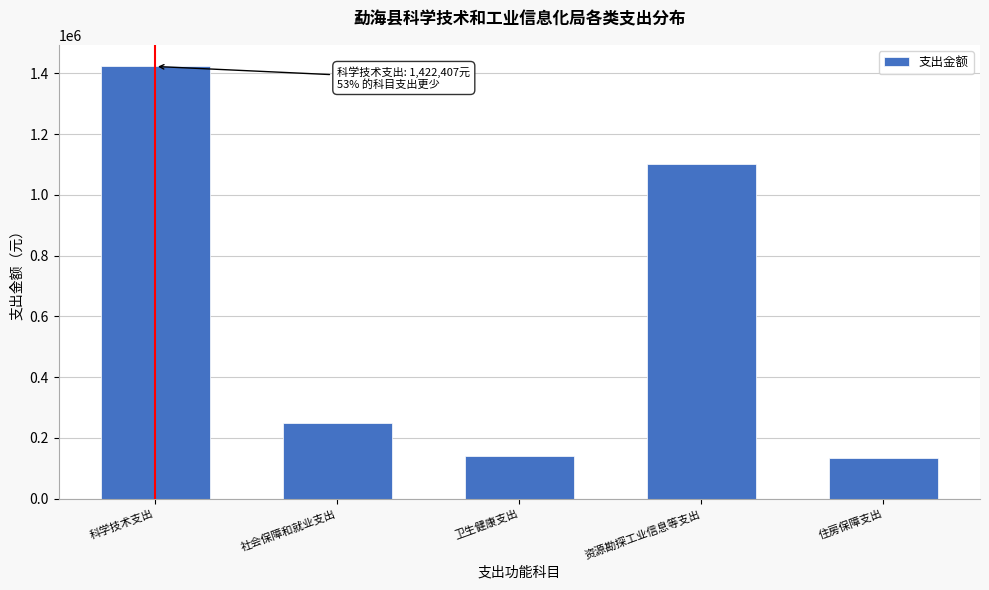

Reading left to right, list all the values displayed in this chart.

科学技术支出=1422407.0	社会保障和就业支出=248589.8	卫生健康支出=141467.6	资源勘探工业信息等支出=1100000.0	住房保障支出=133676.6